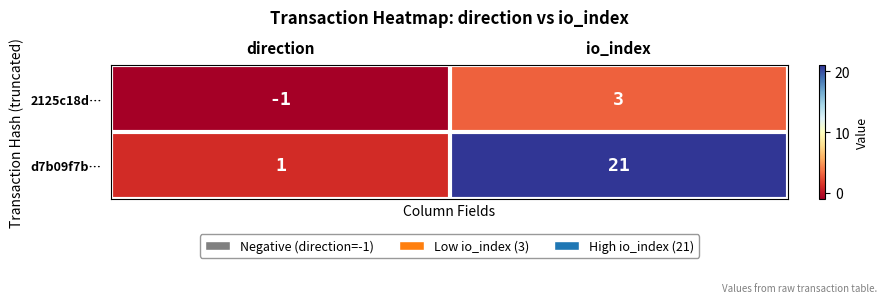

What is the difference between the d7b09f7b… values at io_index and direction?

20